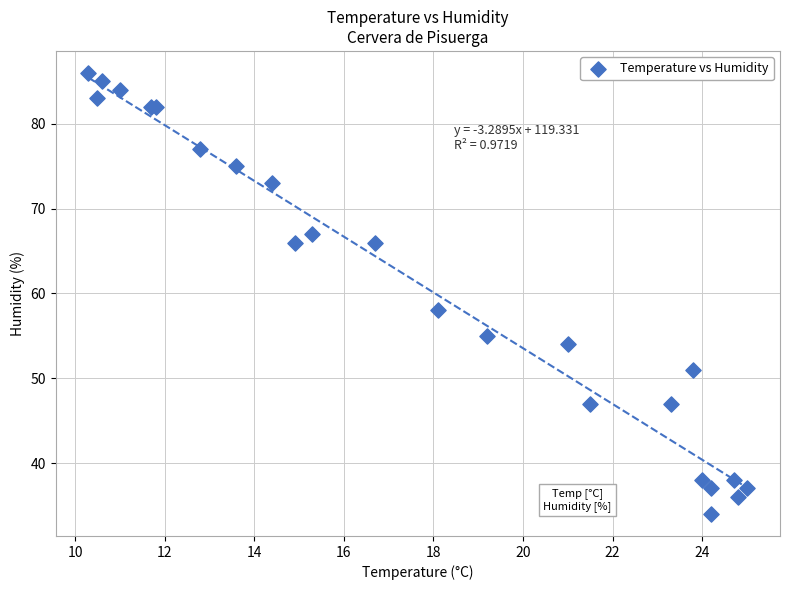

What Y value in the scatter plot is closest to 60?

58